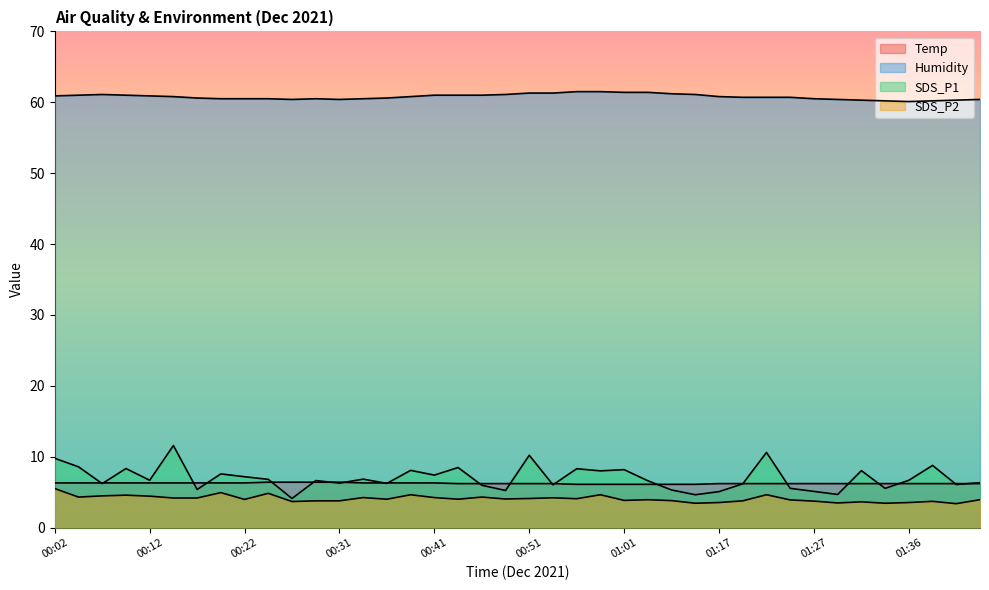

What is the sum of the Temp values at 01:32 and 00:51?

12.4